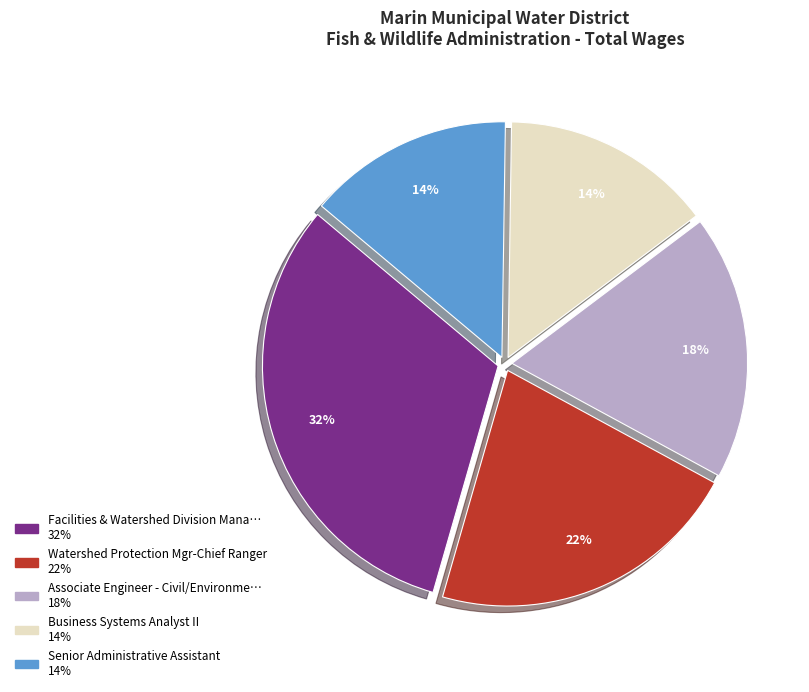

To the nearest percent, what is the average slice percentage?

20%